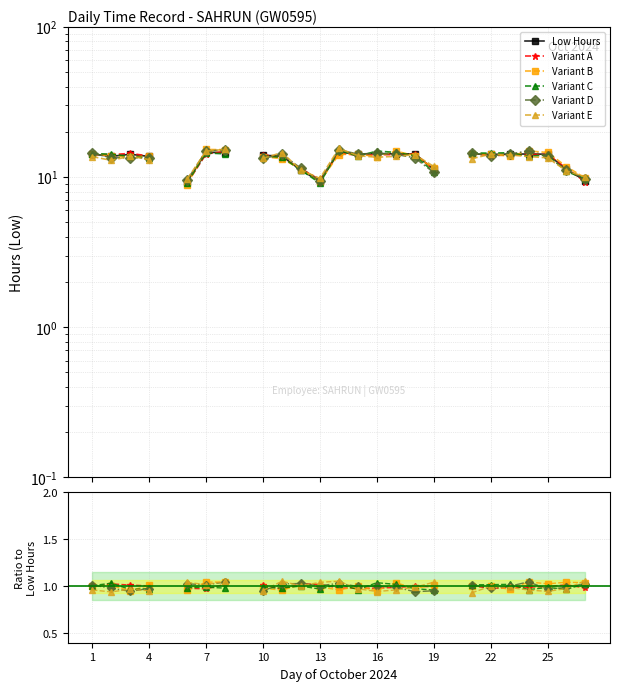

Which series has the widest spread of values?

Low Hours